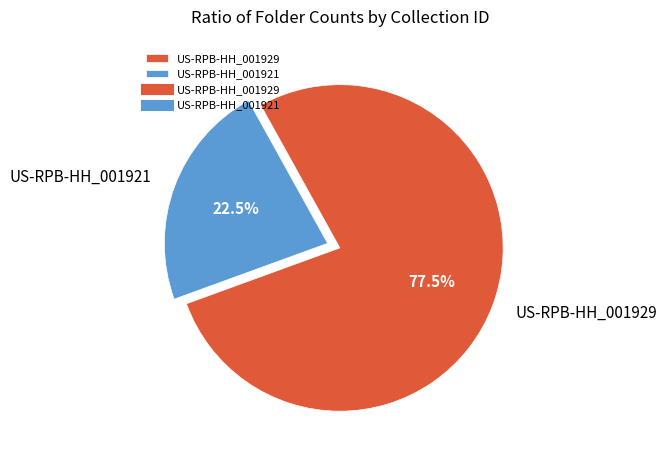

Which category accounts for the majority?

US-RPB-HH_001929